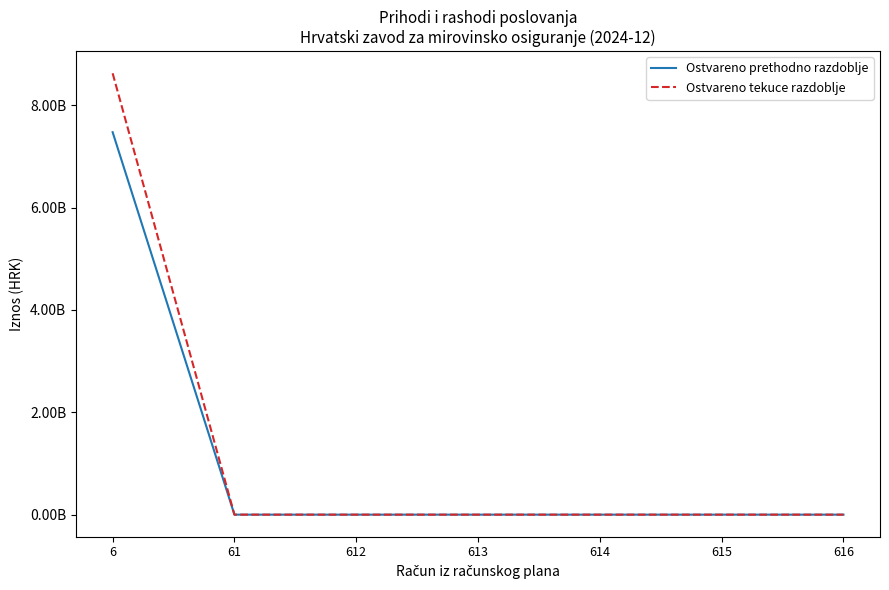

Which has a higher value, 612 or 6?

6